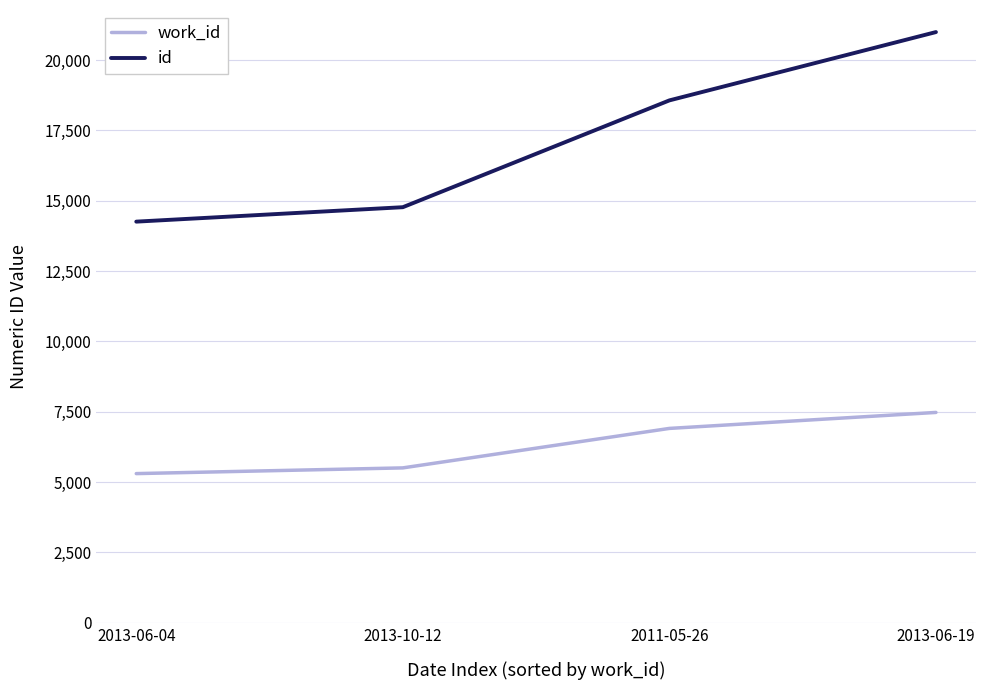

Which series has the widest spread of values?

id